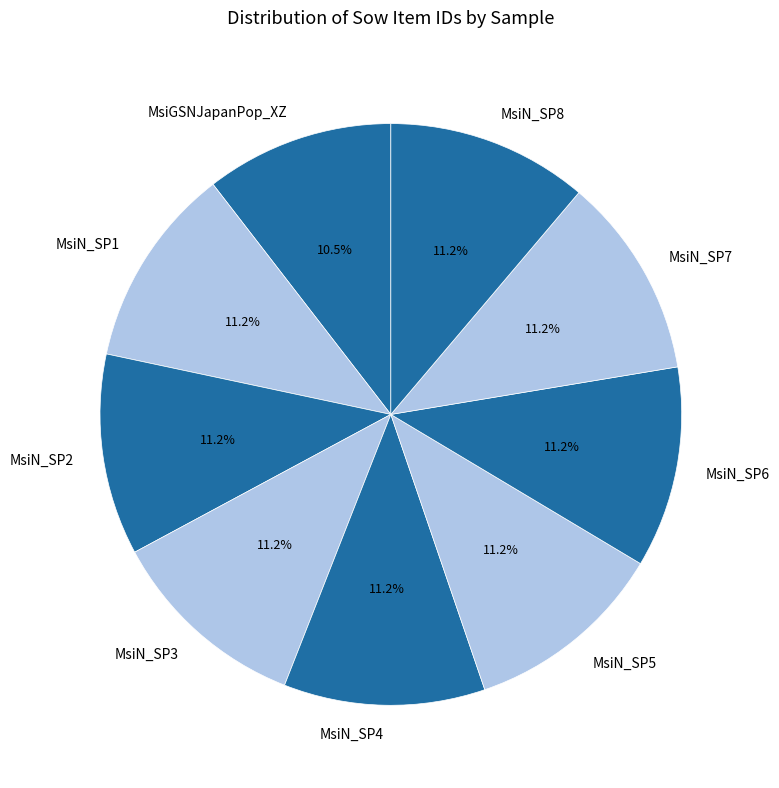

Is MsiN_SP2 the majority of the pie?

No